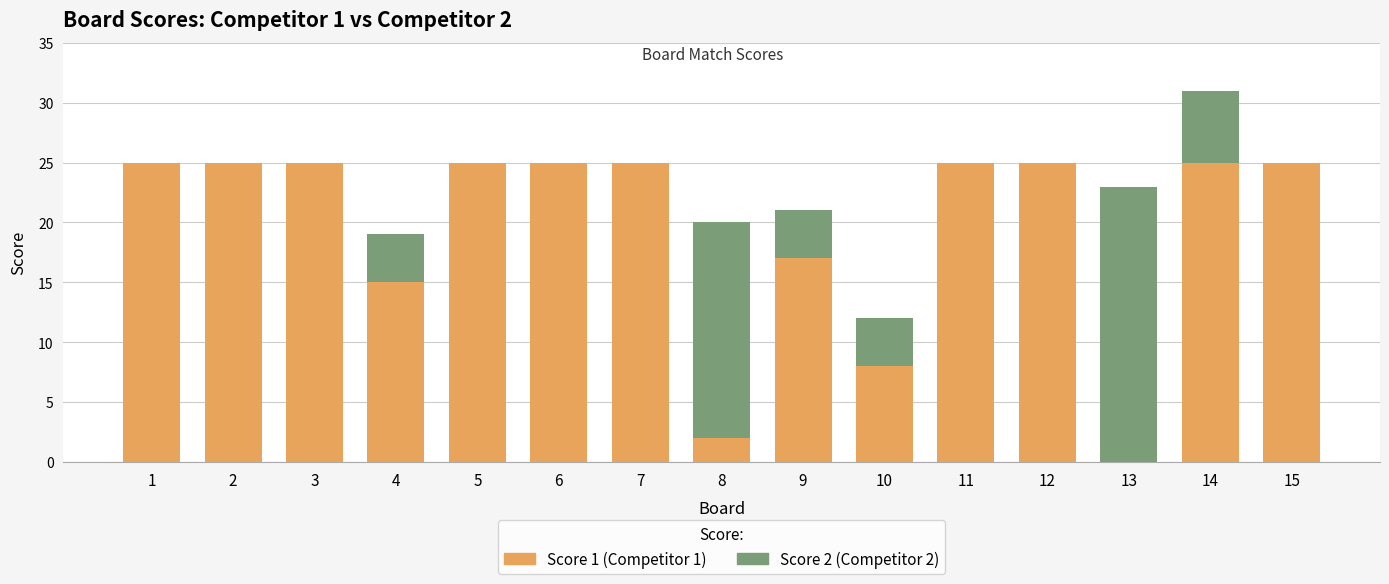

At which category is the sum across all series the highest?

14